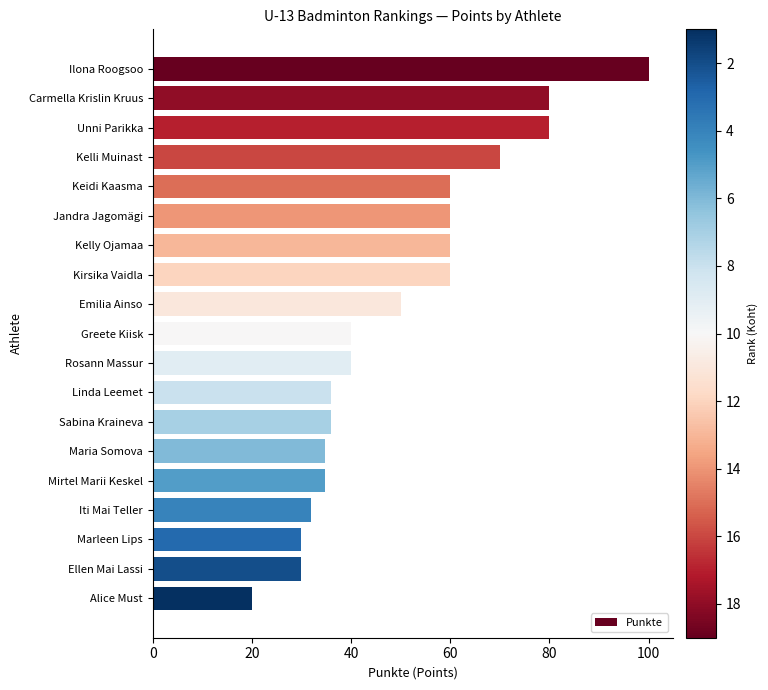

Which has a higher value, Alice Must or Linda Leemet?

Linda Leemet